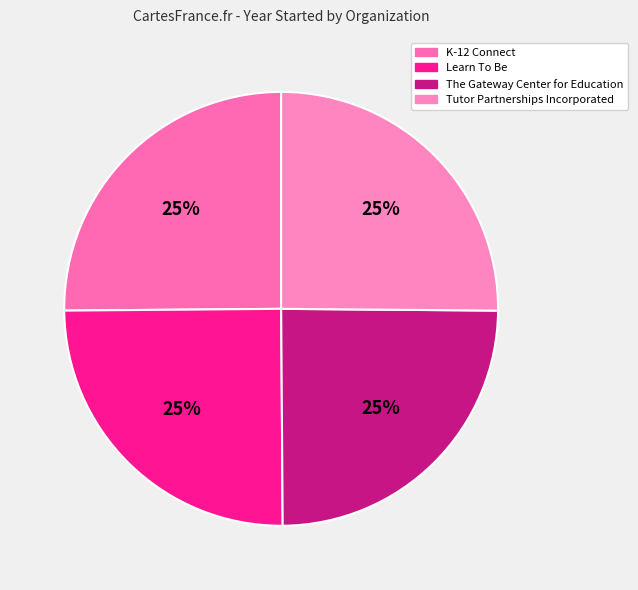

What percentage is the Tutor Partnerships Incorporated slice, to the nearest percent?

25%